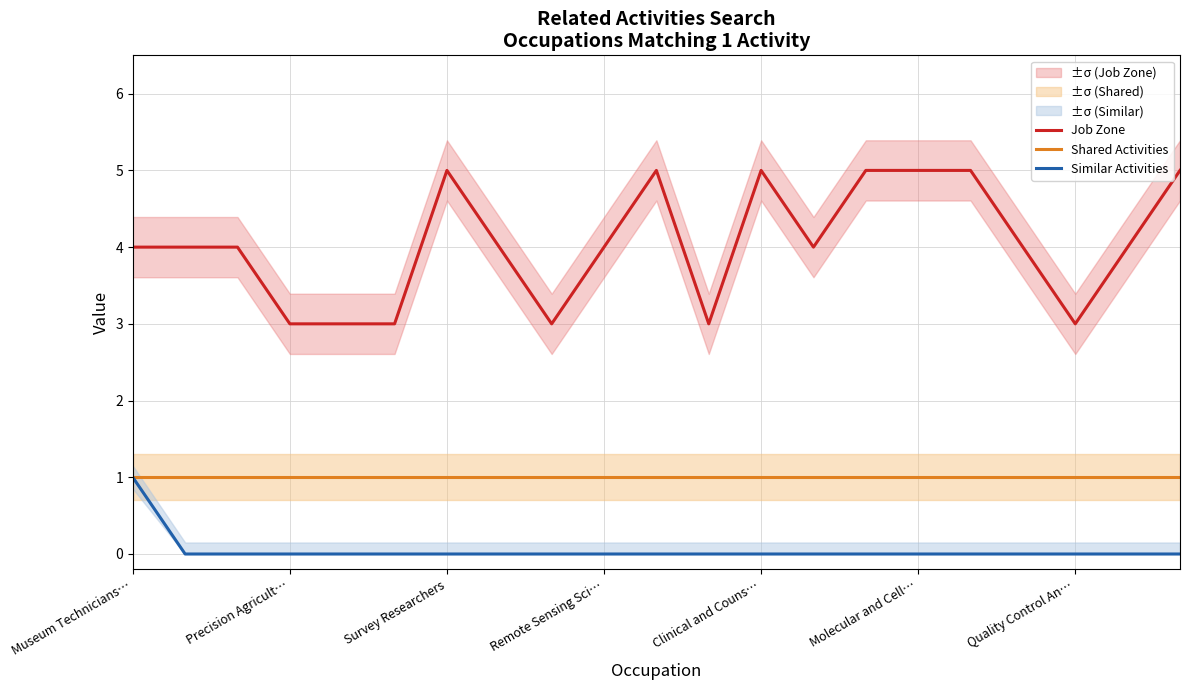

At which category is the sum across all series the highest?

Museum Technicians…